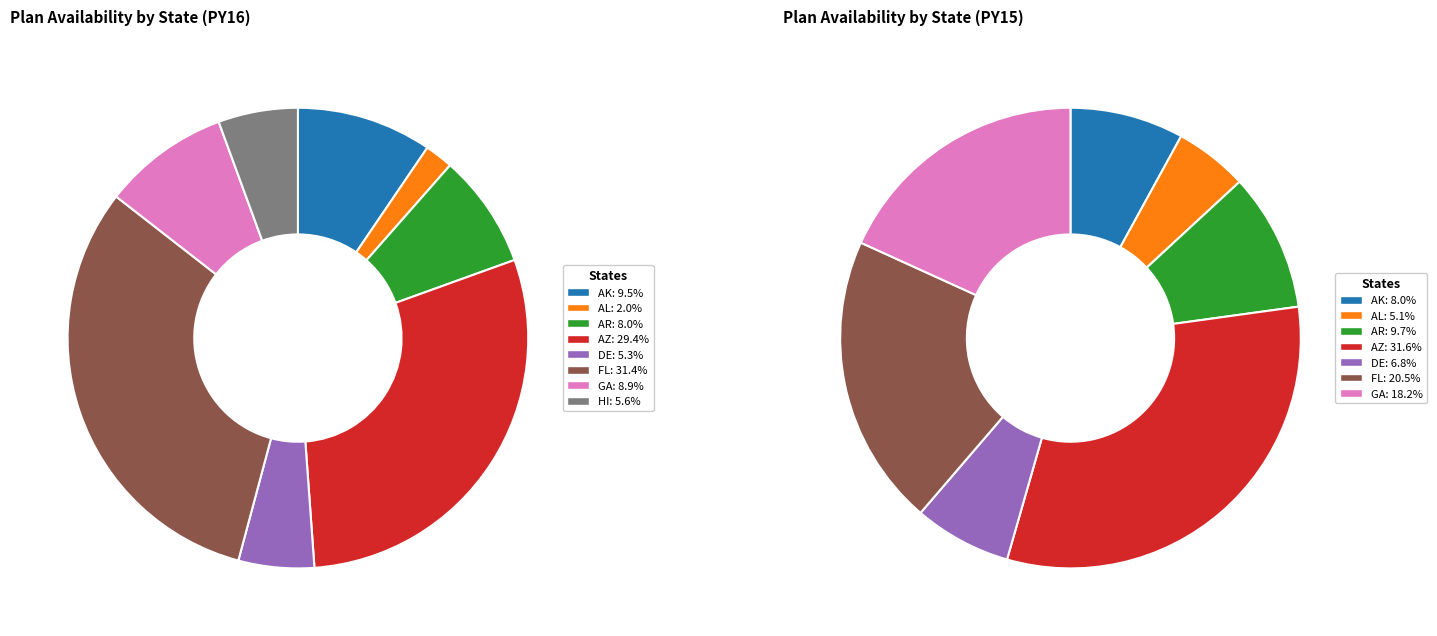

The AK slice represents 1% of the pie. True or false?

False